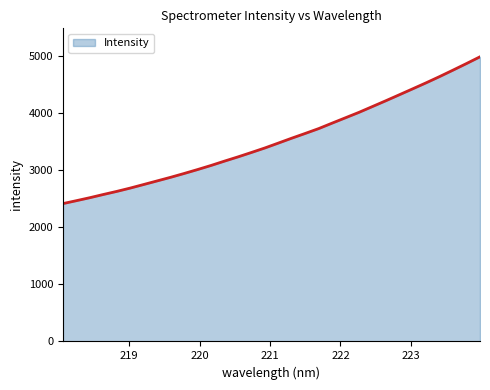

What is the difference between the maximum and minimum values?

2569.0